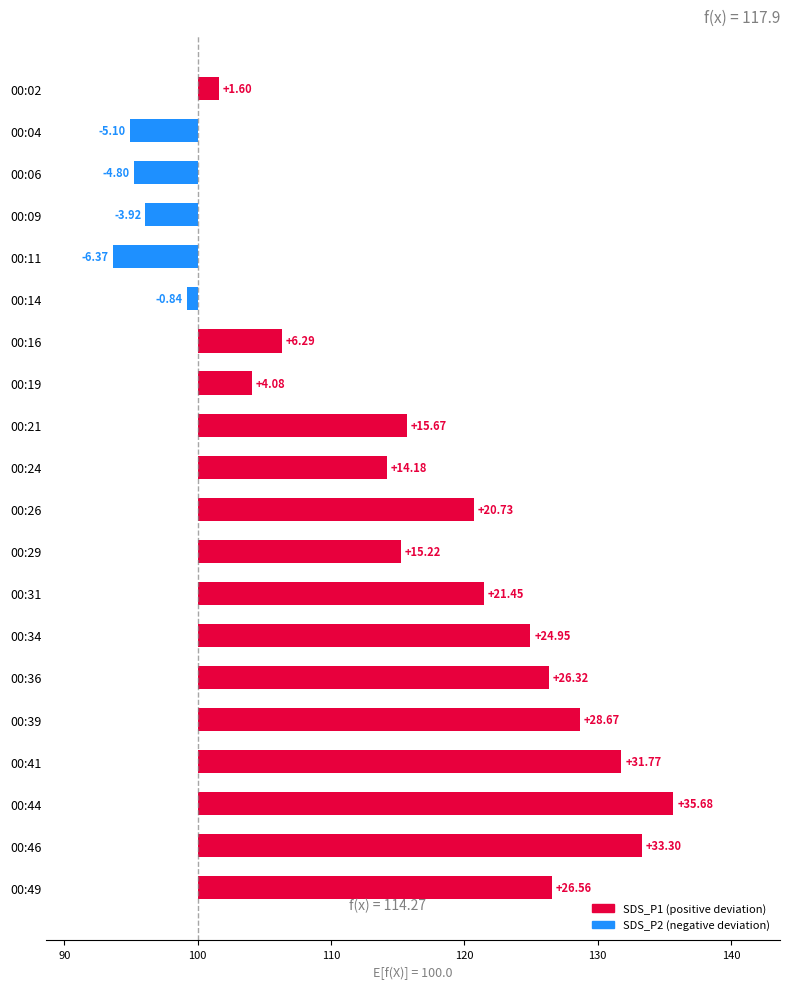

How many bars are there in total?

20